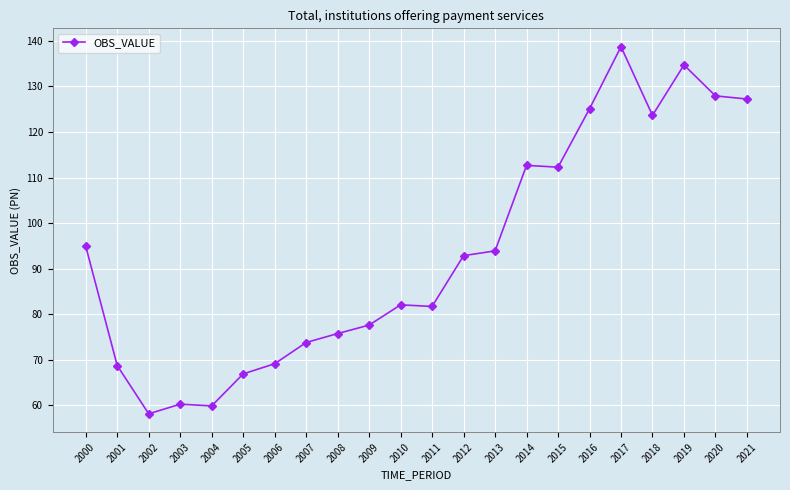

Read the value at 2011.

81.7